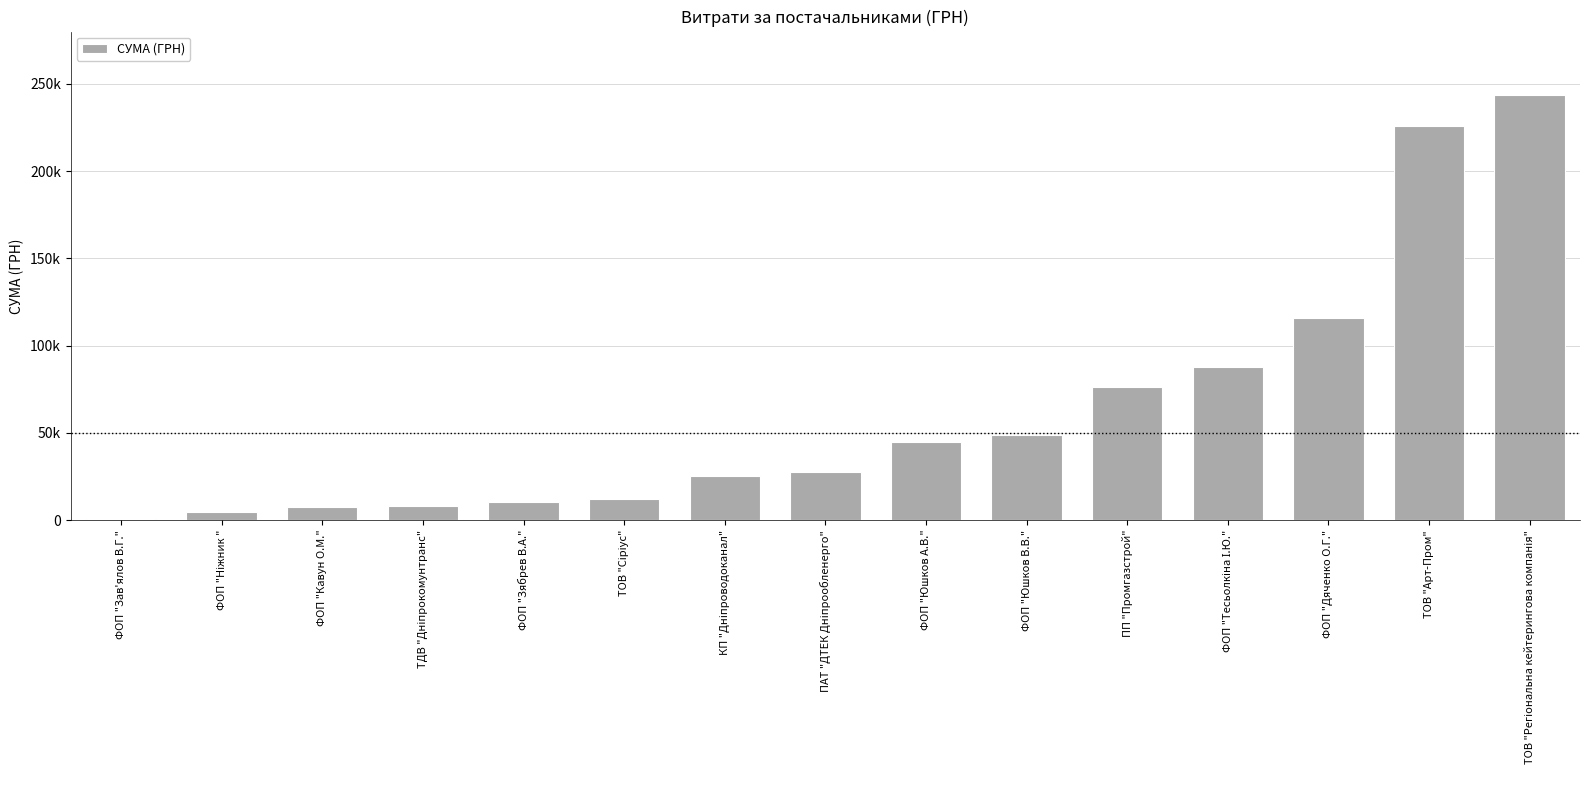

Reading left to right, extract all data points from this chart.

ФОП "Зав'ялов В.Г."=864.0	ФОП "Ніжник "=4770.0	ФОП "Кавун О.М."=7599.0	ТДВ "Дніпрокомунтранс"=8160.0	ФОП "Зябрев В.А."=10500.0	ТОВ "Сіріус"=12000.0	КП "Дніпроводоканал"=25428.5	ПАТ "ДТЕК Дніпрообленерго"=27822.5	ФОП "Юшков А.В."=44500.0	ФОП "Юшков В.В."=48660.0	ПП "Промгазстрой"=76271.6	ФОП "Тесьолкіна І.Ю."=87585.0	ФОП "Дяченко О.Г."=115583.3	ТОВ "Арт-Пром"=225529.0	ТОВ "Регіональна кейтерингова компанія"=243389.2